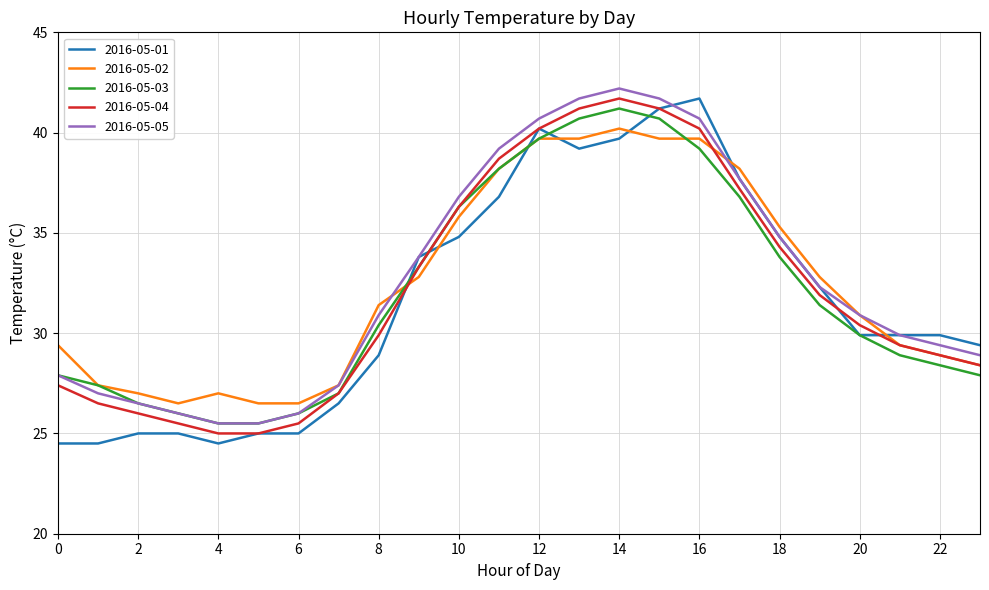

Which series has the largest range (max minus min)?

2016-05-01